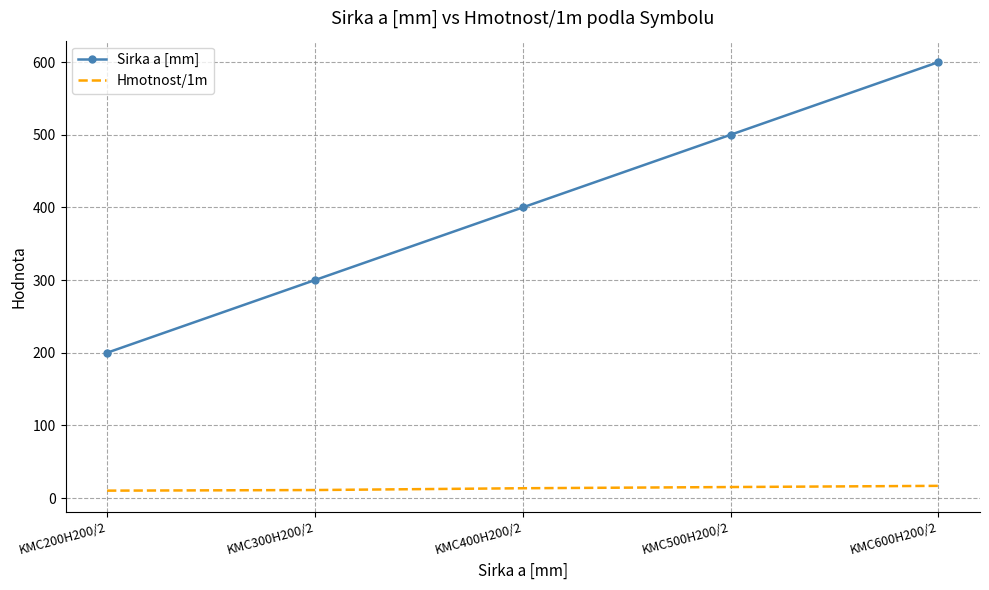

How many values in the Hmotnost/1m series exceed 13?

3